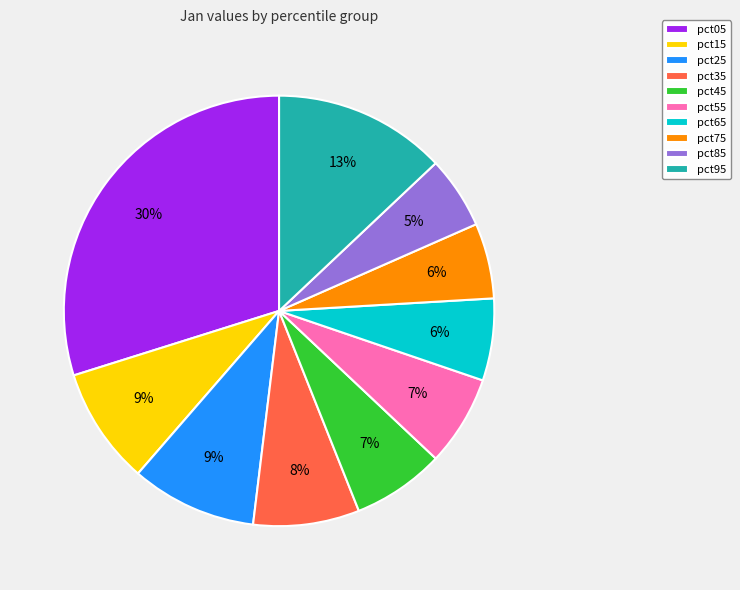

To the nearest percent, what percentage of the pie is pct85?

5%